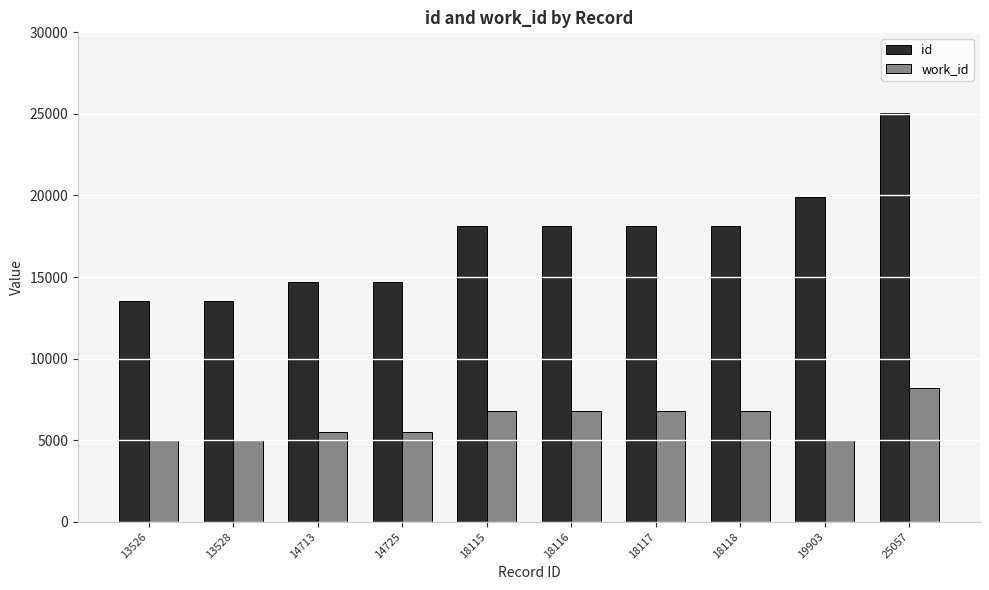

What is the difference between the maximum and minimum values in the work_id series?

3178